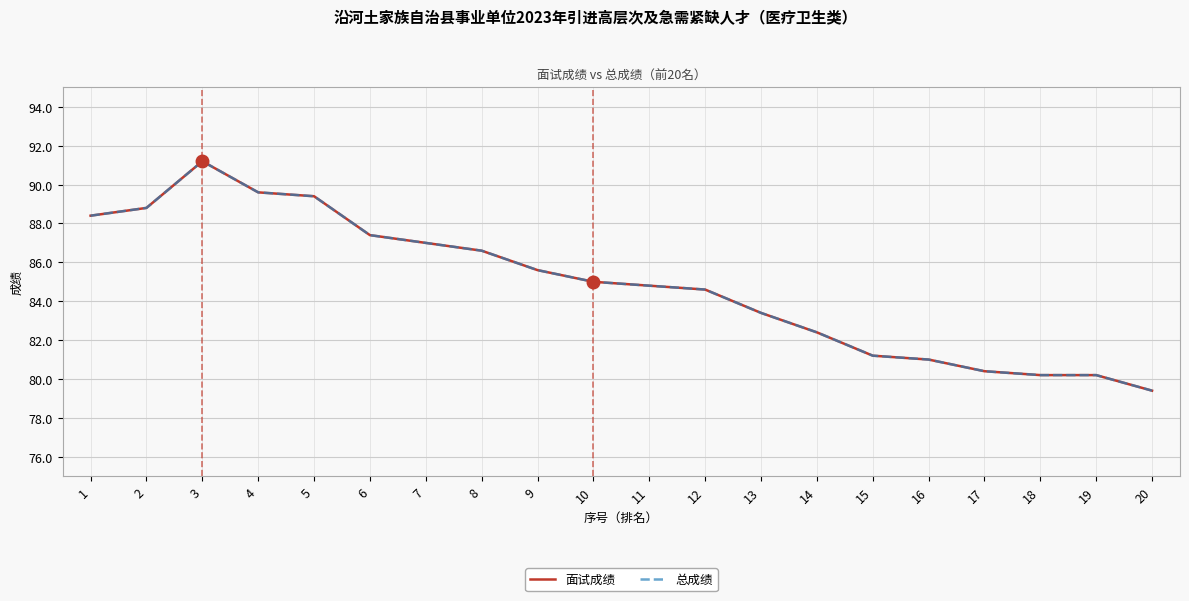

Which has a higher value, 17 or 6?

6